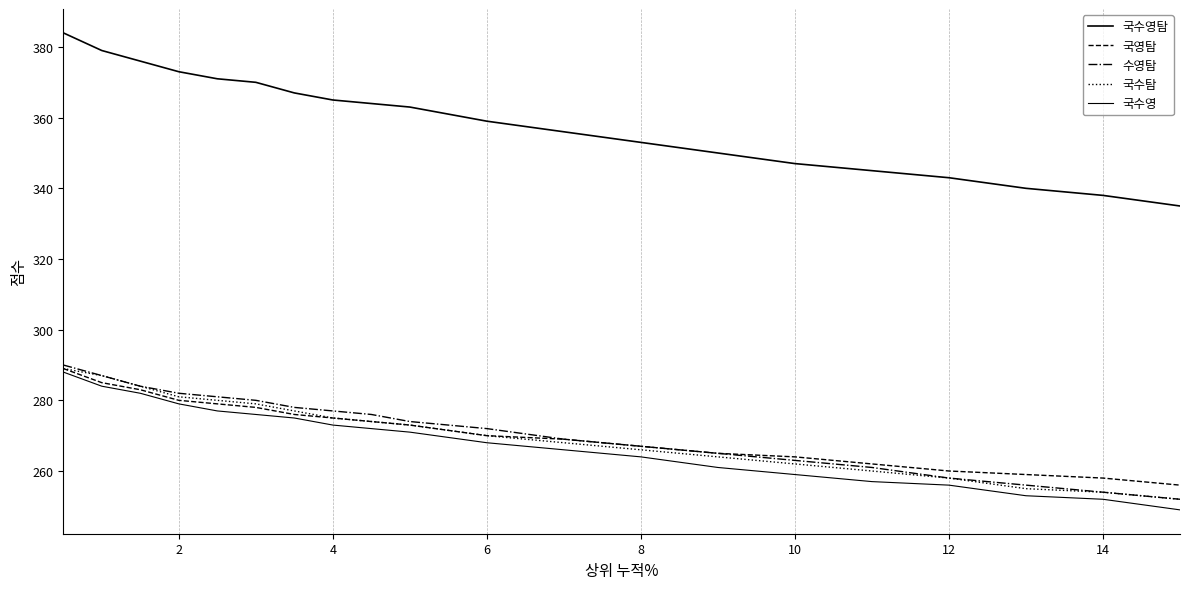

What is the maximum value for 국수영?

288